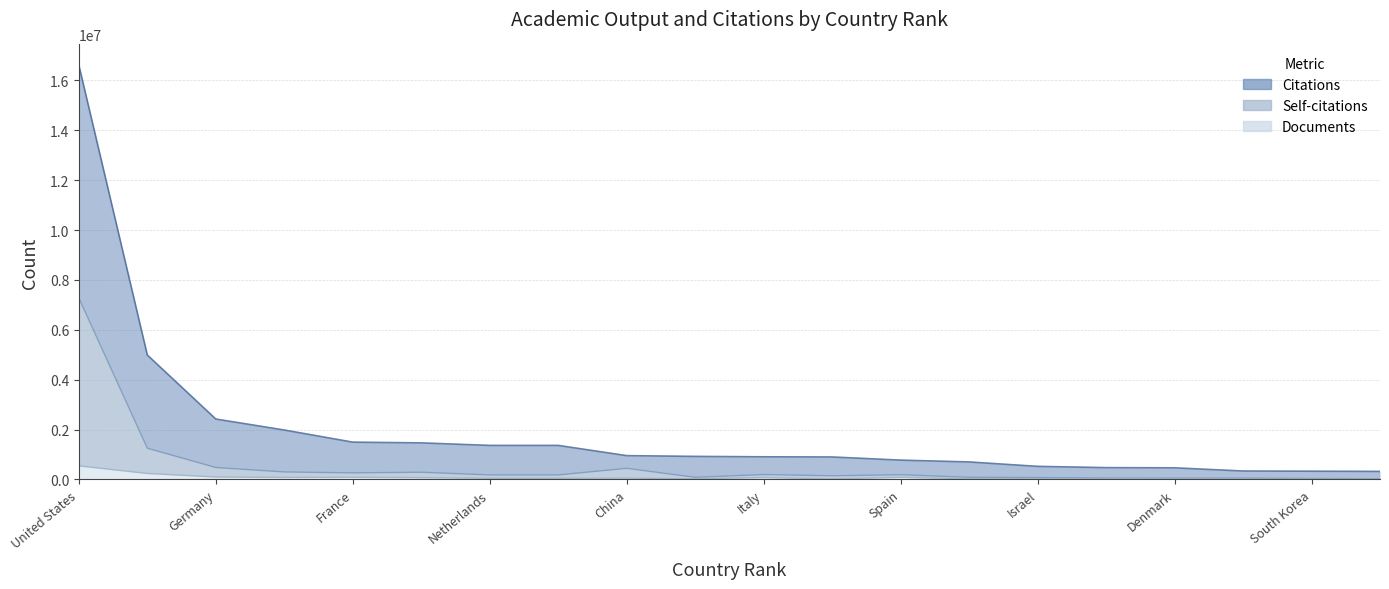

Is the value of Citations at Switzerland greater than the value of Documents at United States?

Yes